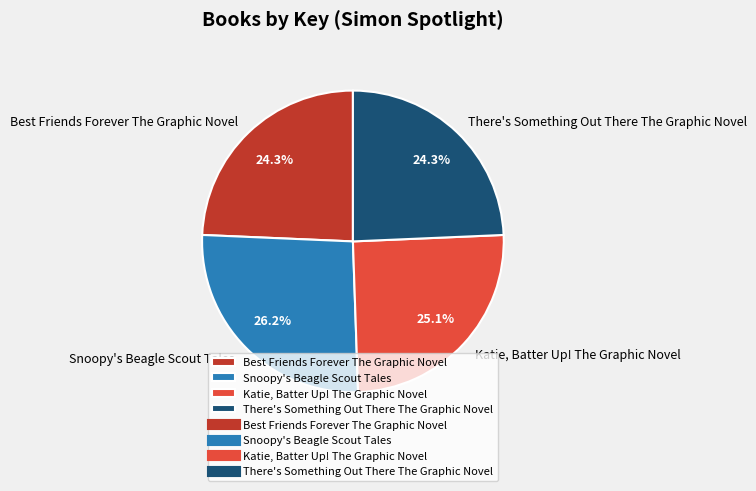

Which slice is the largest?

Snoopy's Beagle Scout Tales